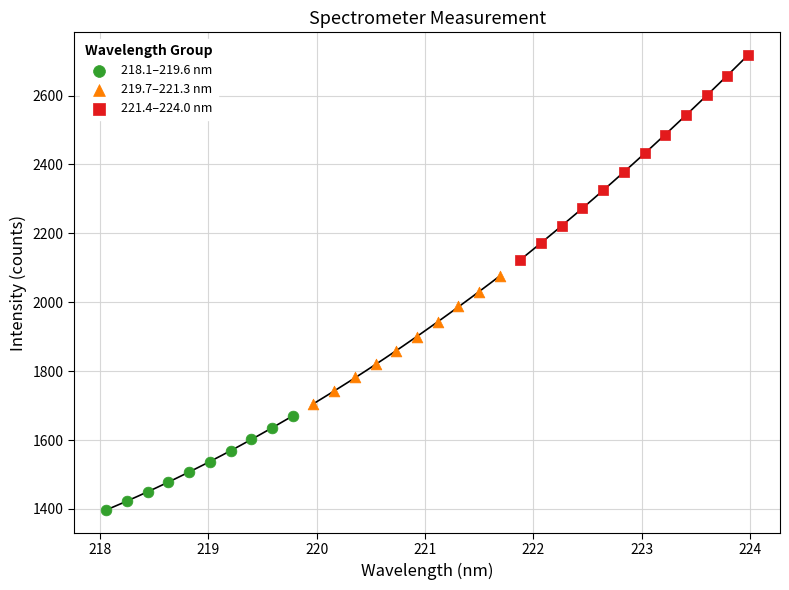

Which series reaches the minimum Y coordinate?

218.1–219.6 nm